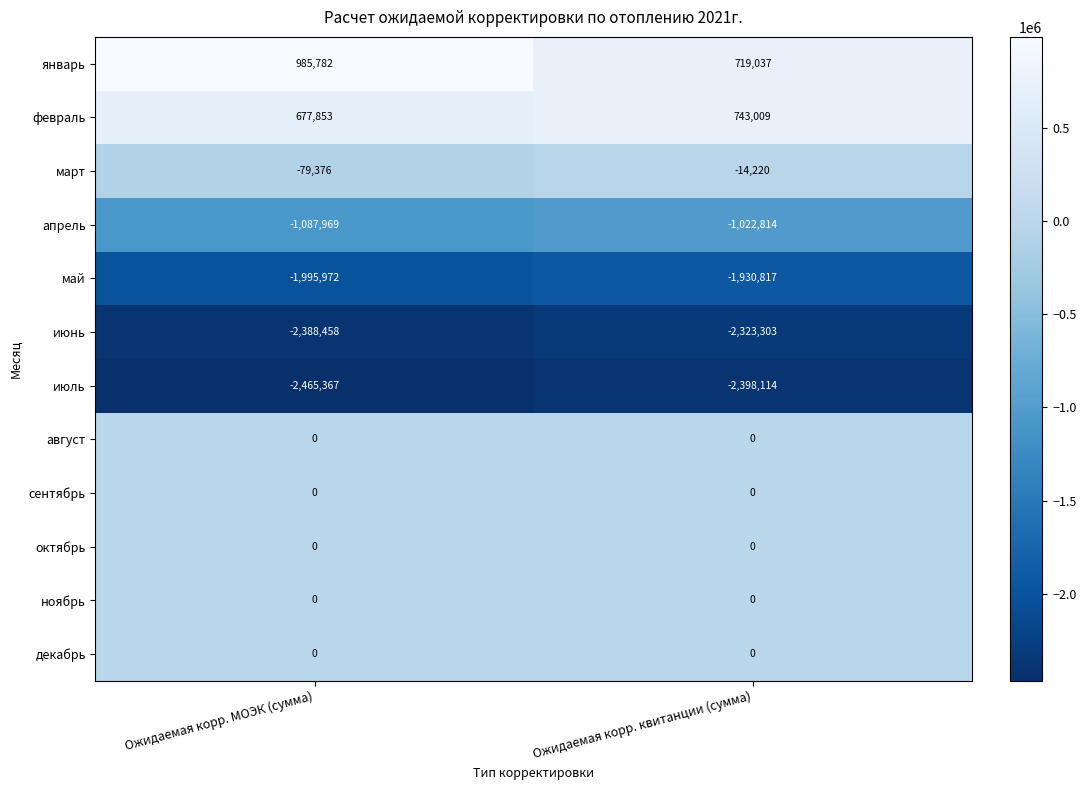

At which label is февраль closest to 710431?

Ожидаемая корр. МОЭК (сумма)